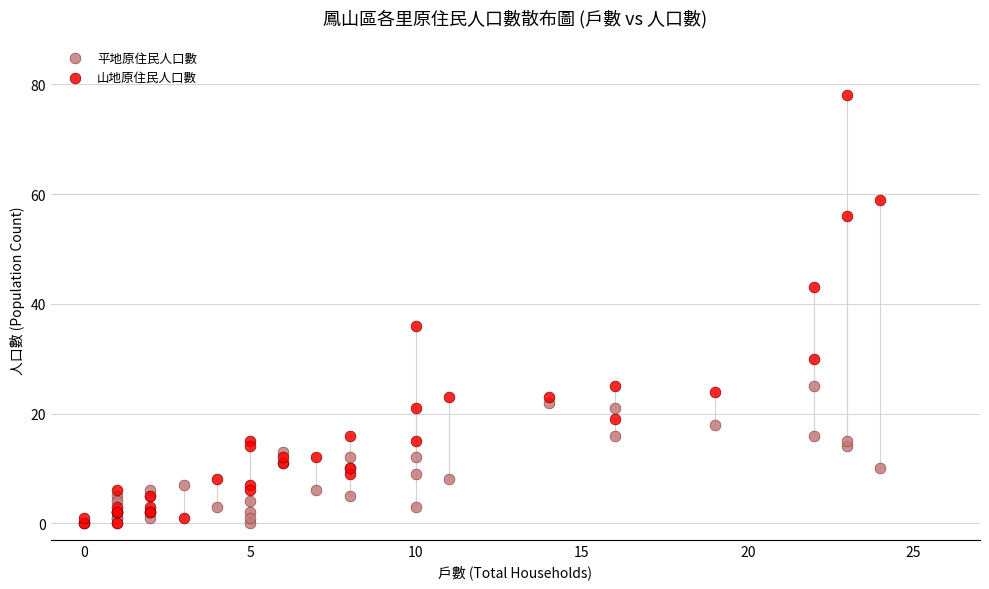

In the 山地原住民人口數 series, what Y value is closest to 39?

36